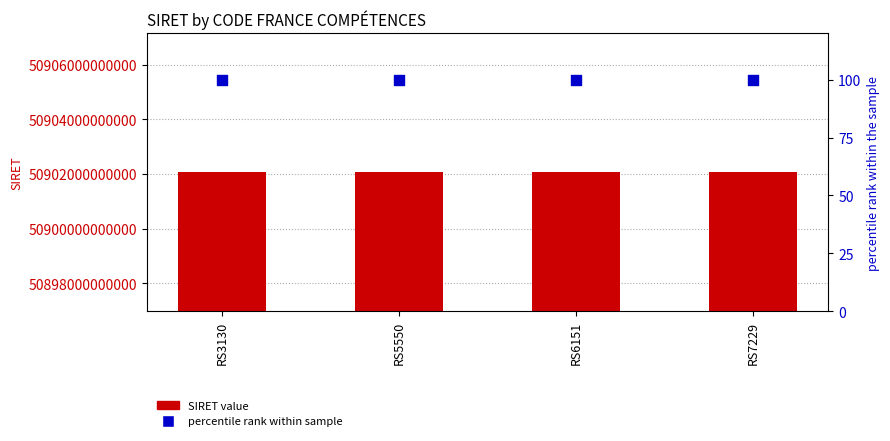

At which category is the sum across all series the highest?

RS3130